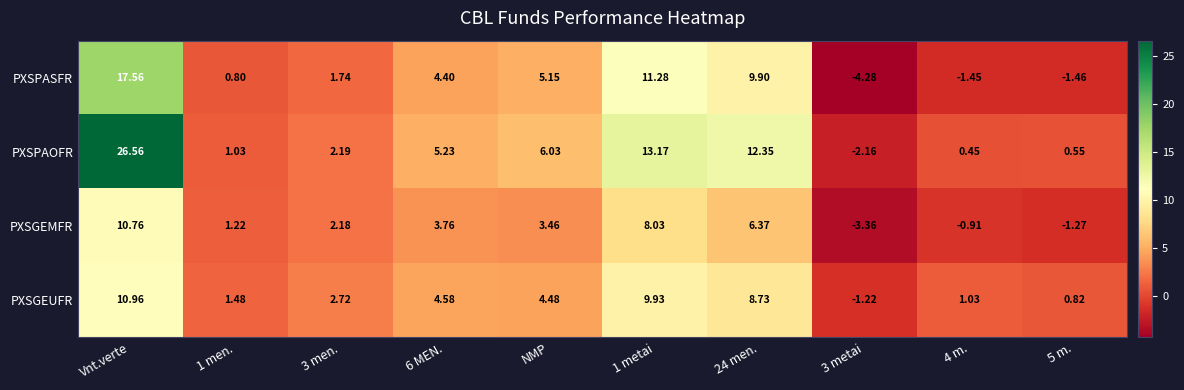

Which series has the widest spread of values?

PXSPAOFR